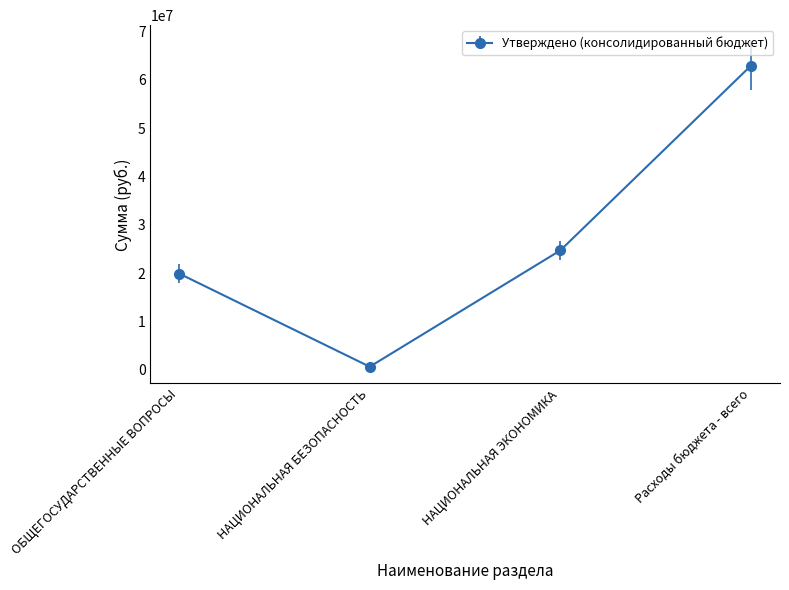

Reading left to right, transcribe all the data shown in this chart.

ОБЩЕГОСУДАРСТВЕННЫЕ ВОПРОСЫ=19896100	НАЦИОНАЛЬНАЯ БЕЗОПАСНОСТЬ=614200	НАЦИОНАЛЬНАЯ ЭКОНОМИКА=24681500	Расходы бюджета - всего=62909900